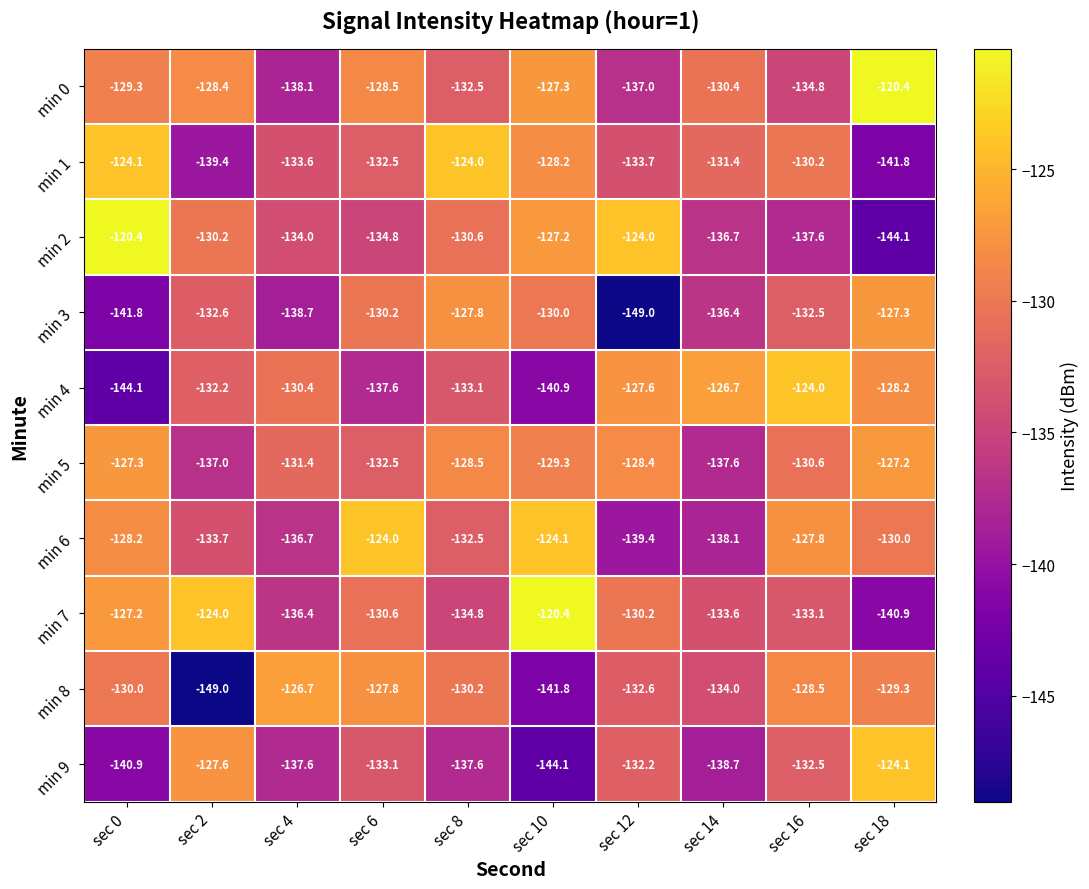

What is the difference between the highest and lowest values at sec 8?

13.6